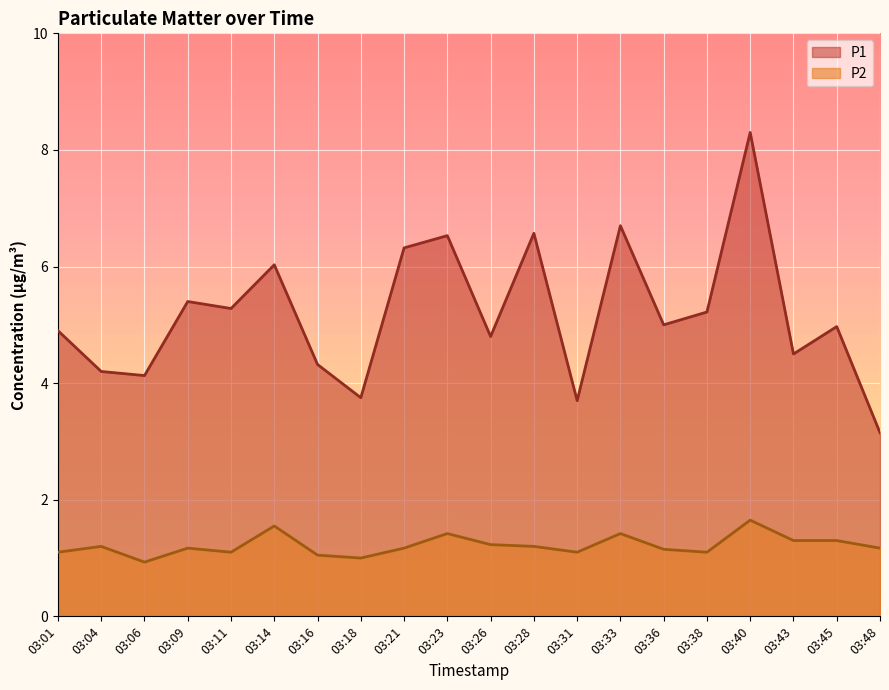

At which category does P2 reach its first local peak?

03:04